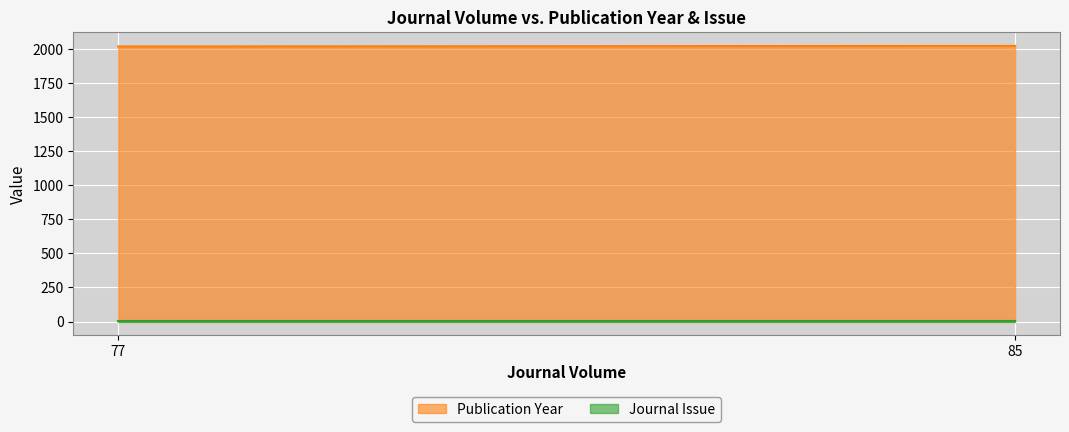

The chart shows a value of 2022 at 85. True or false?

True